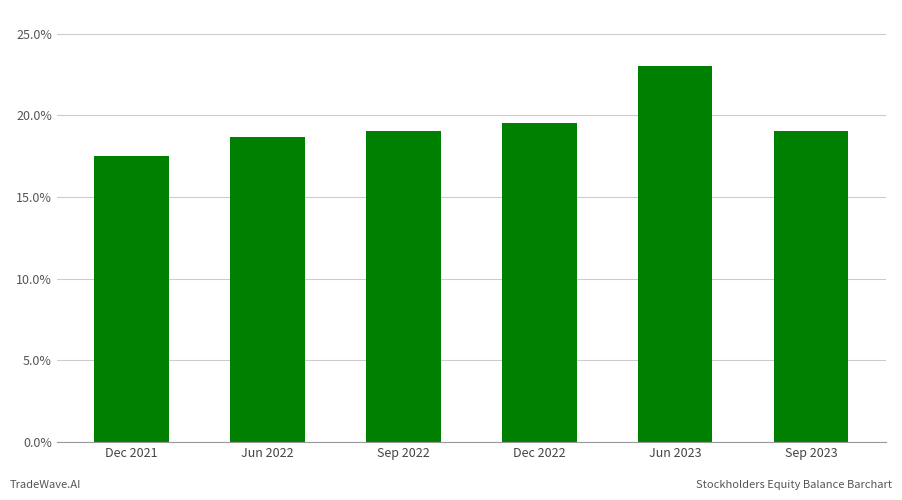

The value at Jun 2023 is 23.0. True or false?

True